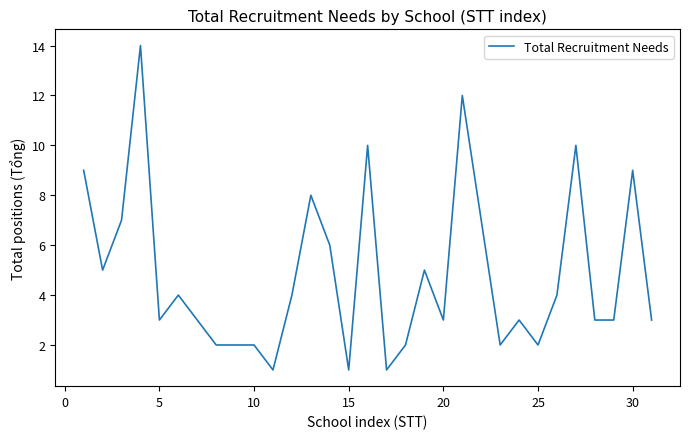

What is the difference between the maximum and minimum values?

13